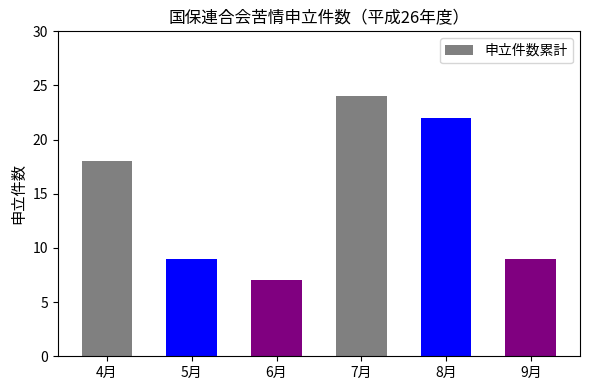

How many categories are shown in the chart?

6